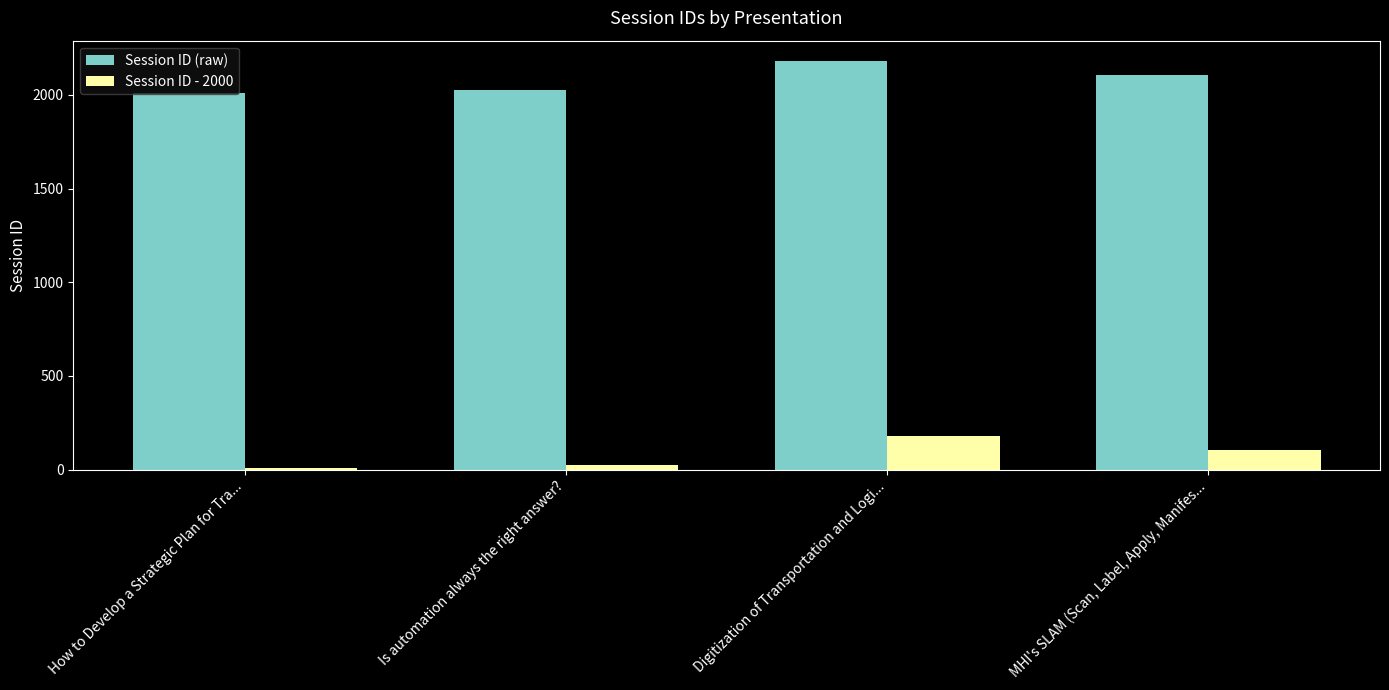

List the labels in order of Session ID (raw) value, smallest first.

How to Develop a Strategic Plan for Tra..., Is automation always the right answer?, MHI's SLAM (Scan, Label, Apply, Manifes..., Digitization of Transportation and Logi...